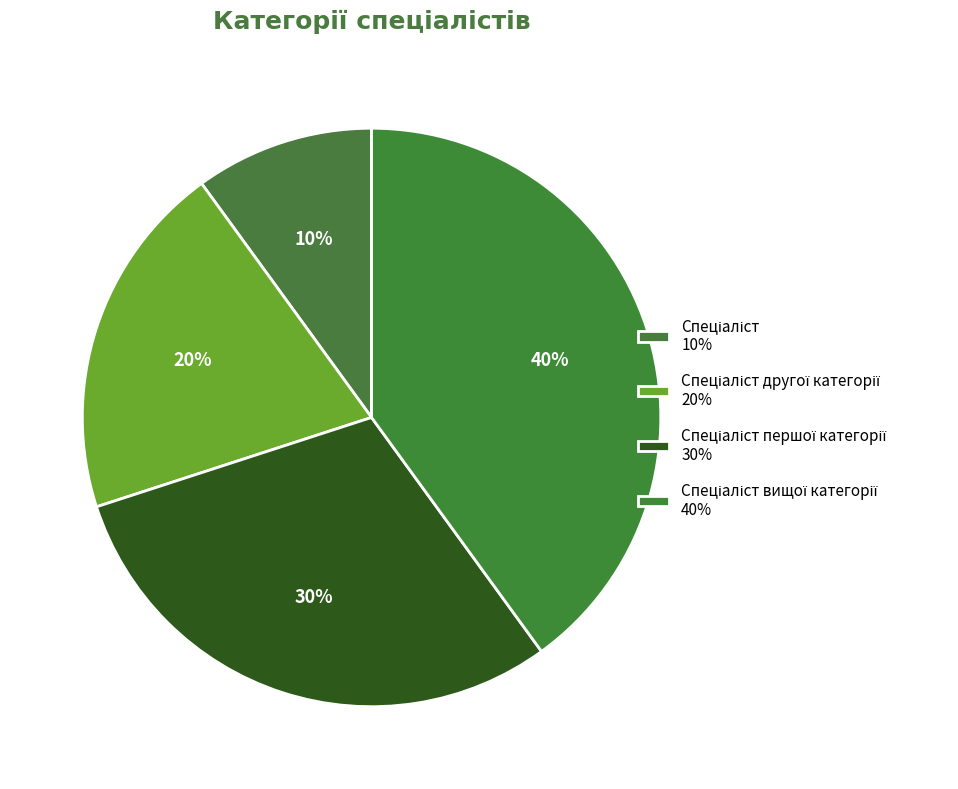

Which slice is the smallest?

Спеціаліст